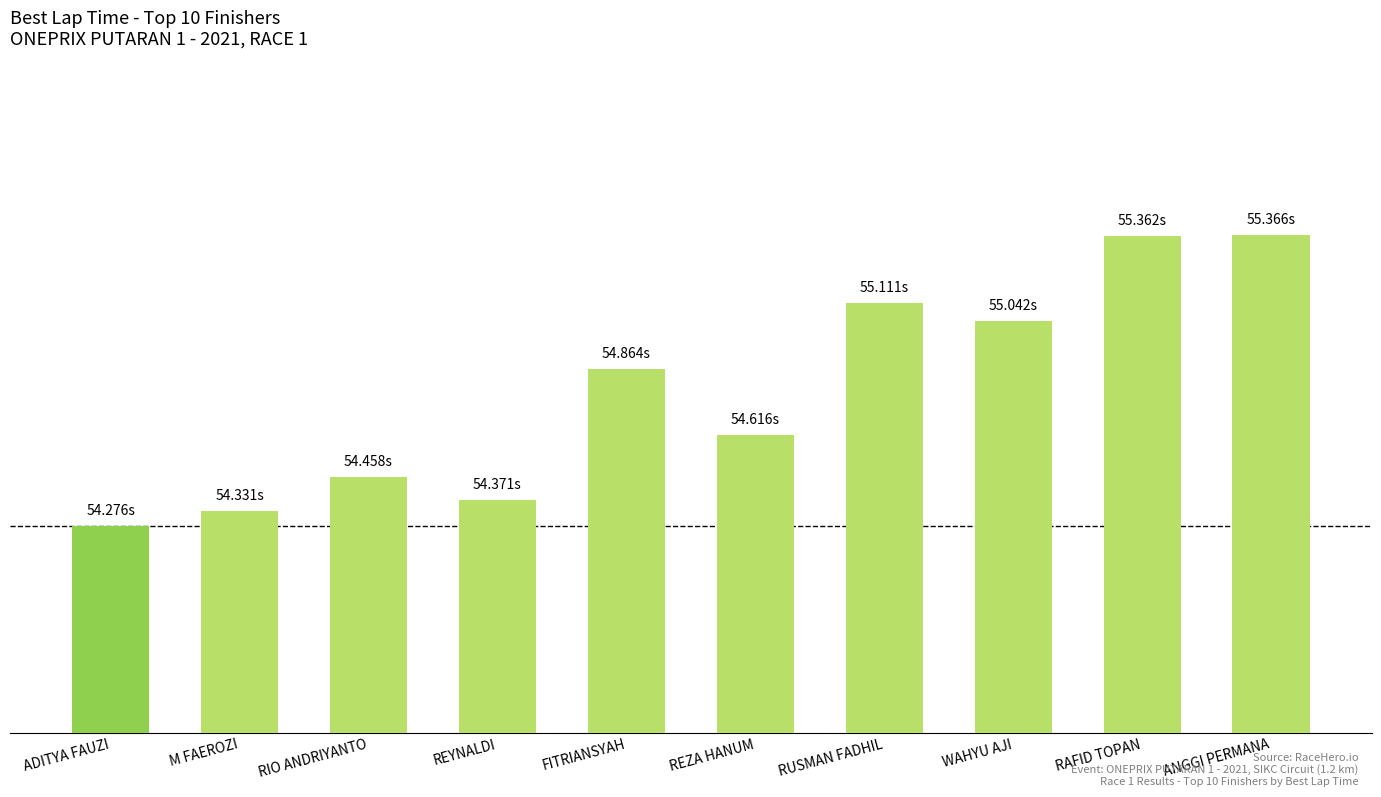

Reading left to right, extract all data points from this chart.

54.3	54.3	54.5	54.4	54.9	54.6	55.1	55.0	55.4	55.4